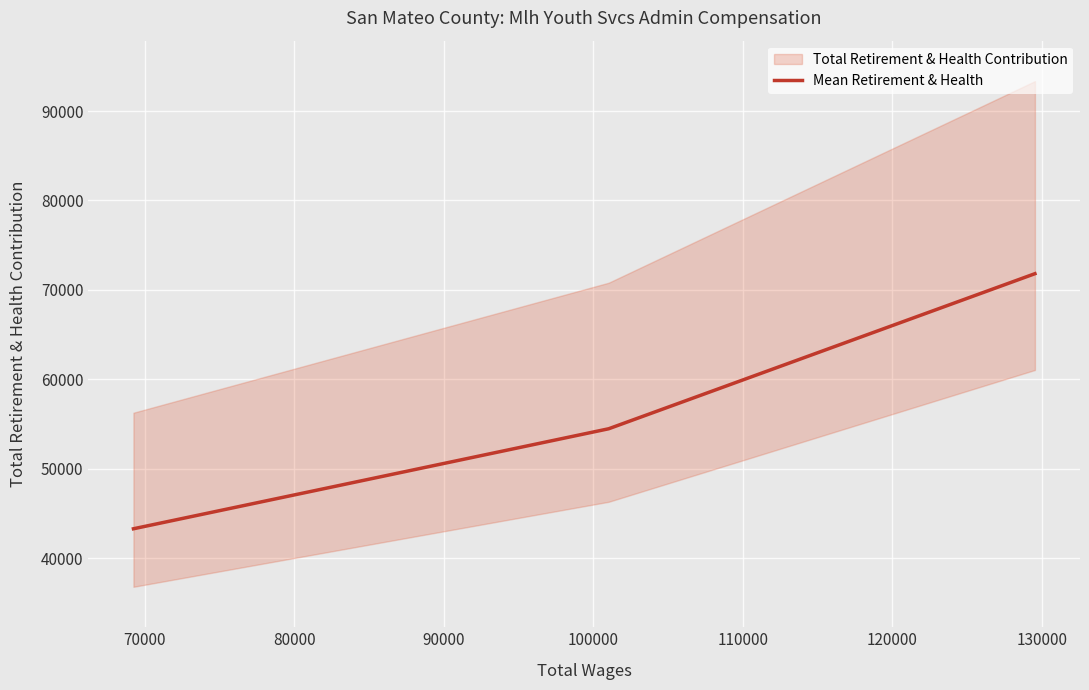

What is the highest value of the Mean Retirement & Health series?

71809